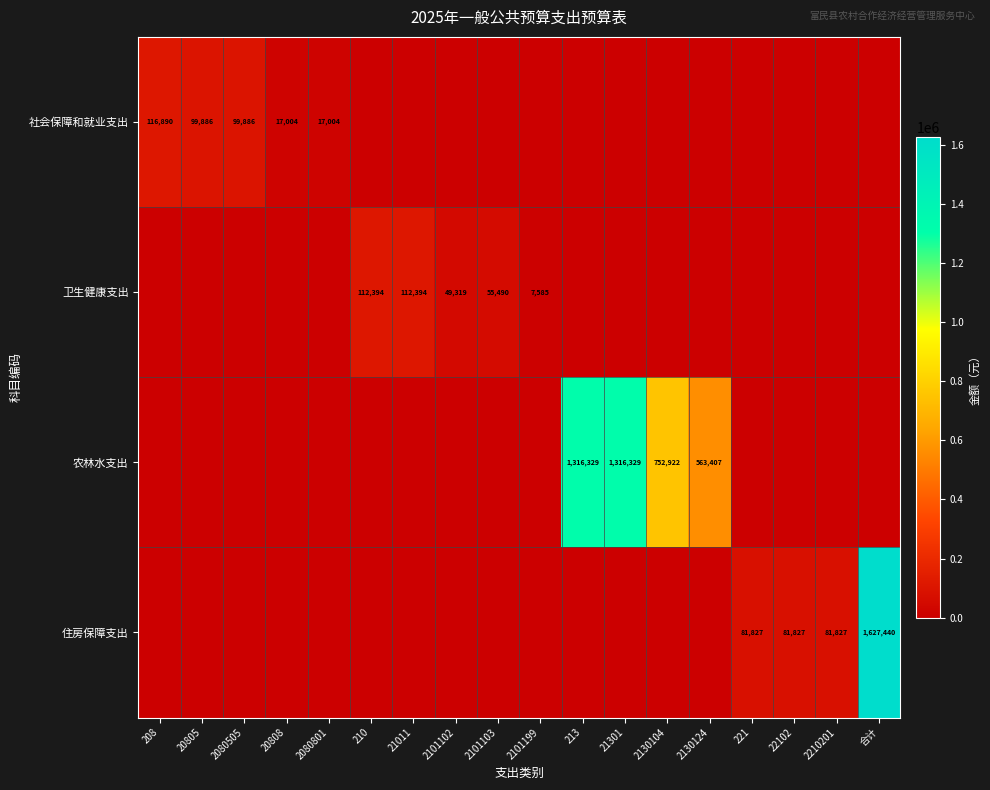

Is the value of 卫生健康支出 at 2101102 greater than the value of 社会保障和就业支出 at 2080505?

No